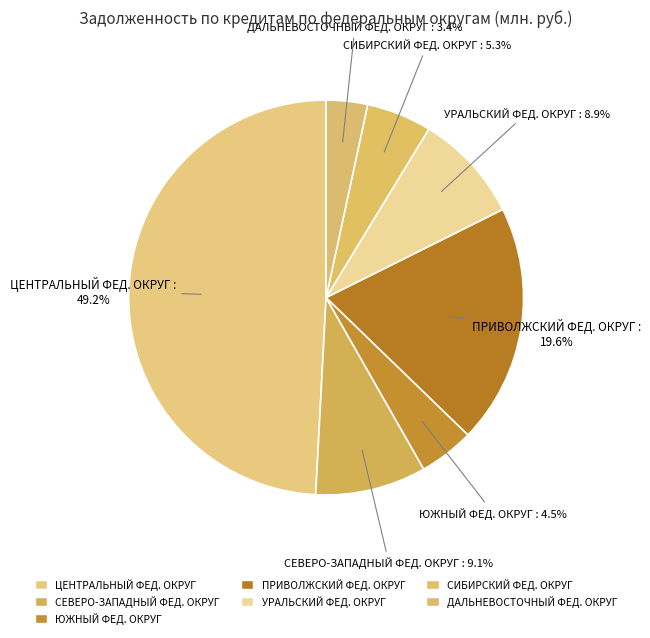

How many segments does this pie chart have?

7